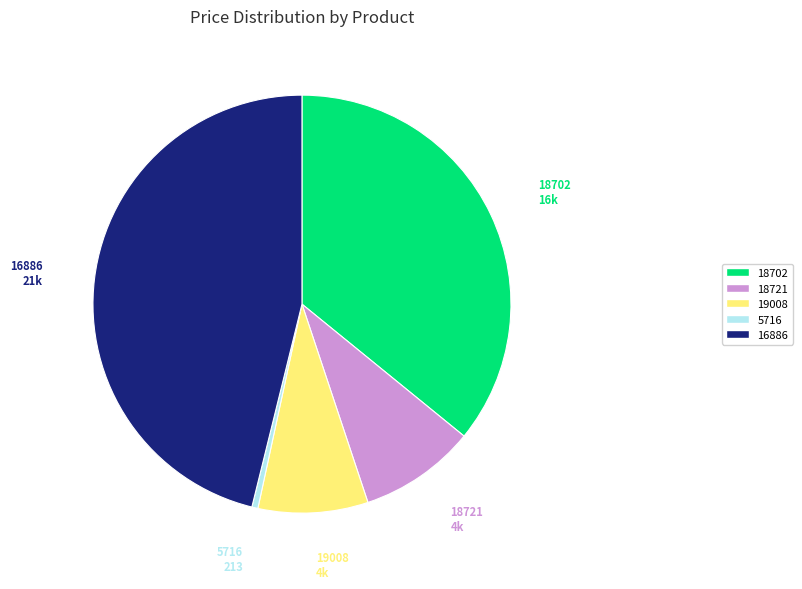

Is there a majority slice in this chart?

No